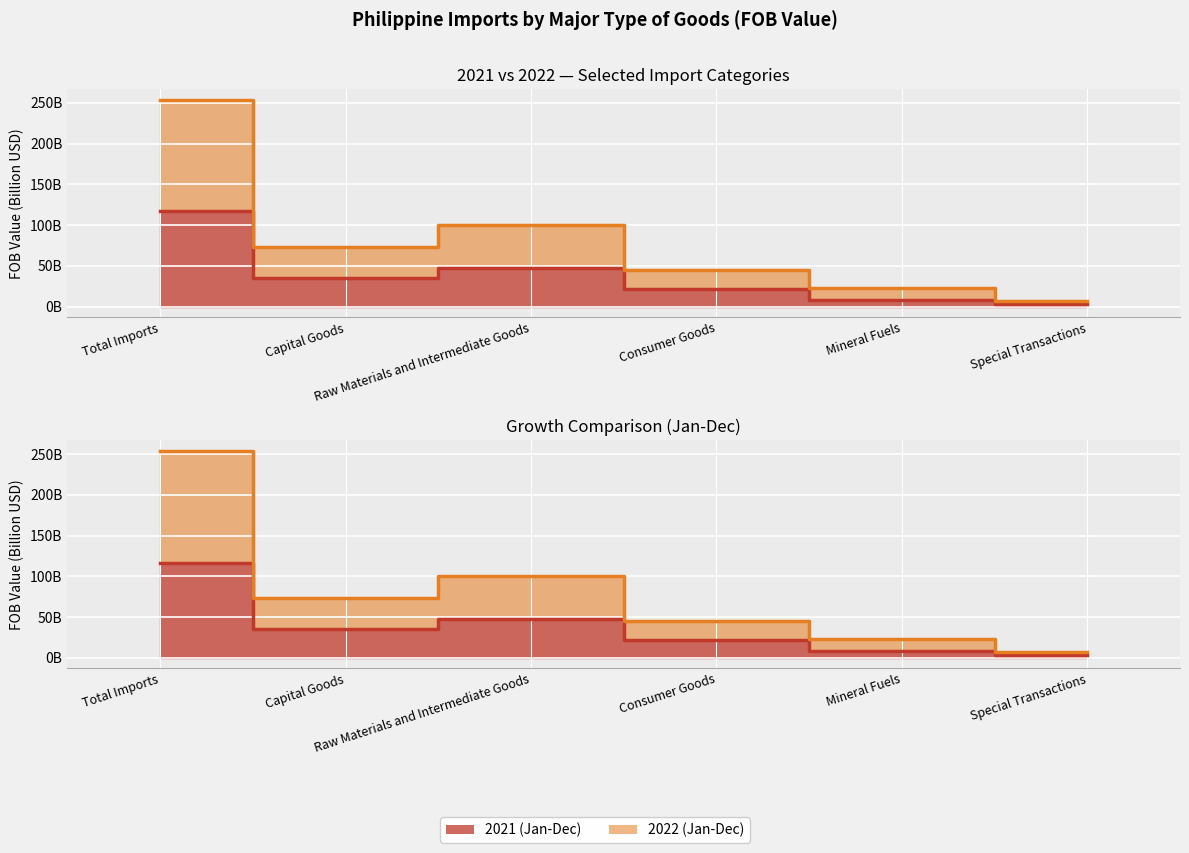

Reading left to right, extract all data points from this chart.

2021 (Jan-Dec): 116.9	35.5	48.0	21.7	8.7	3.0
2022 (Jan-Dec): 254.0	73.3	100.4	45.1	23.3	6.9